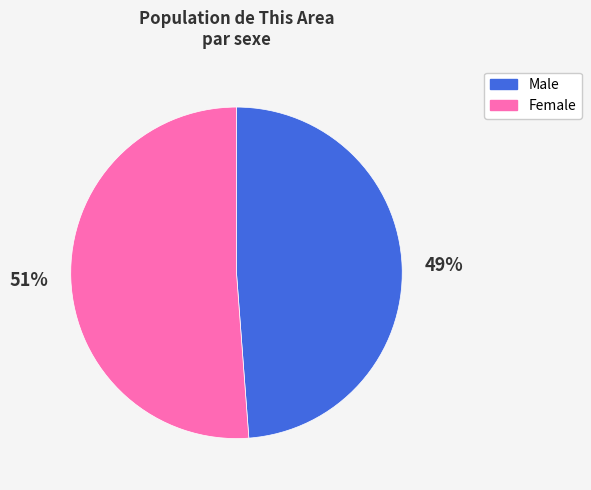

True or false: Male accounts for 49% of the total.

True